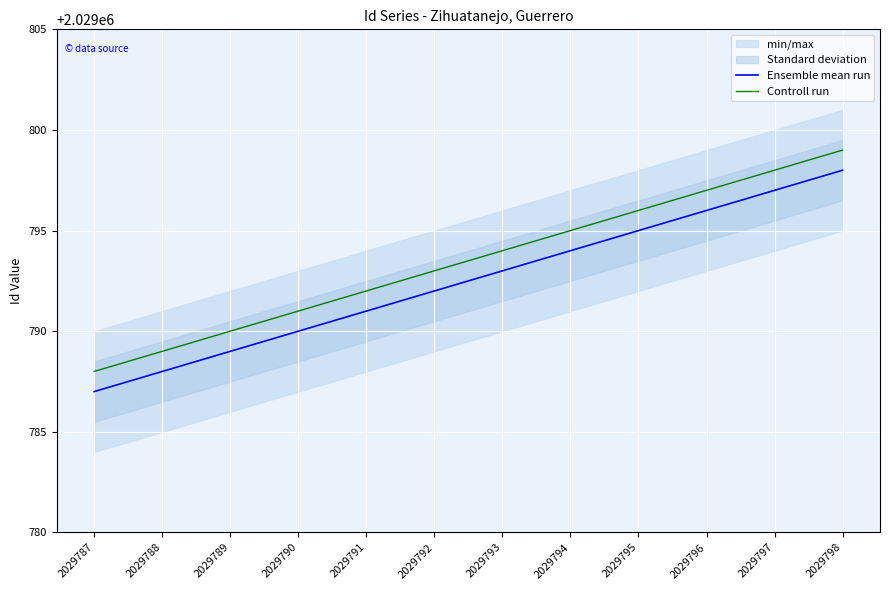

True or false: Ensemble mean run has a value of 2029793 at 2029793.

True